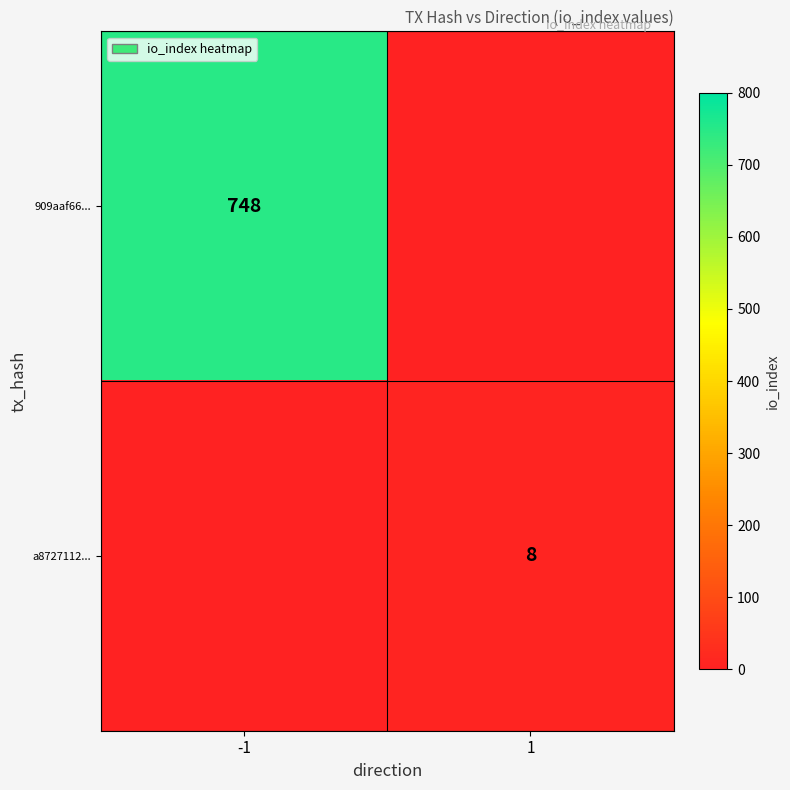

Is it true that a8727112... equals 13 at 1?

False